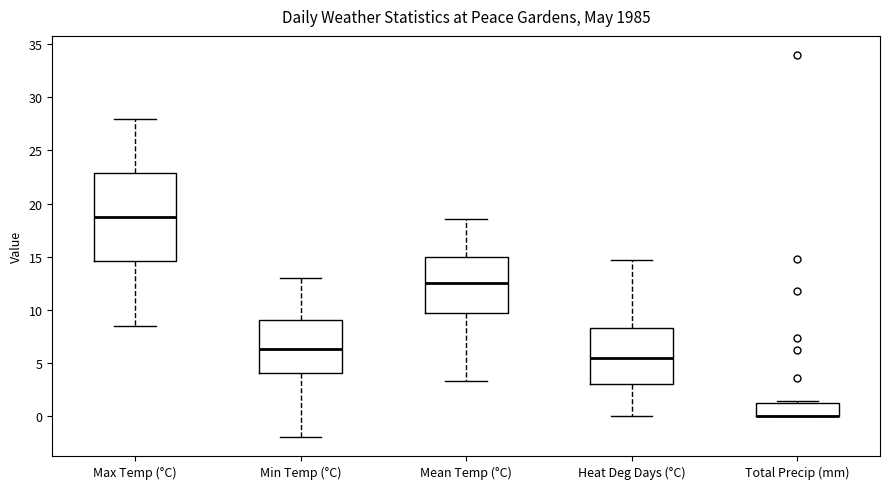

Which box is the tallest, from its lower edge to its upper edge?

Max Temp (°C)